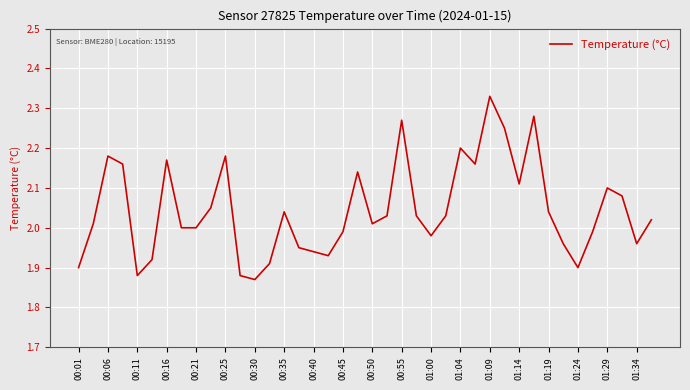

Does the chart display data point markers on the line(s)?

No